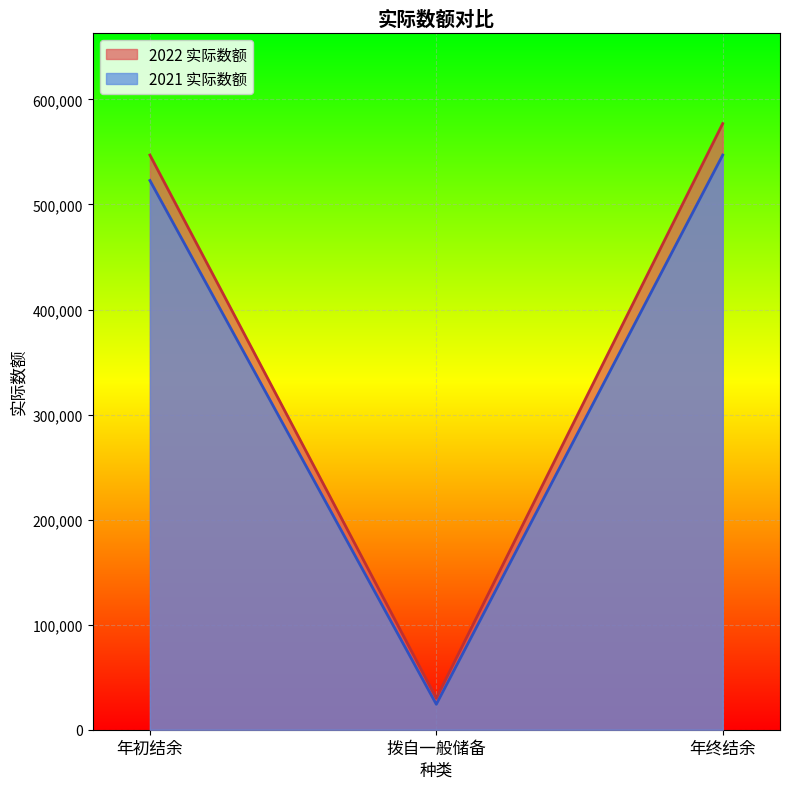

What is the lowest value of the 2022 实际数额 series?

29964